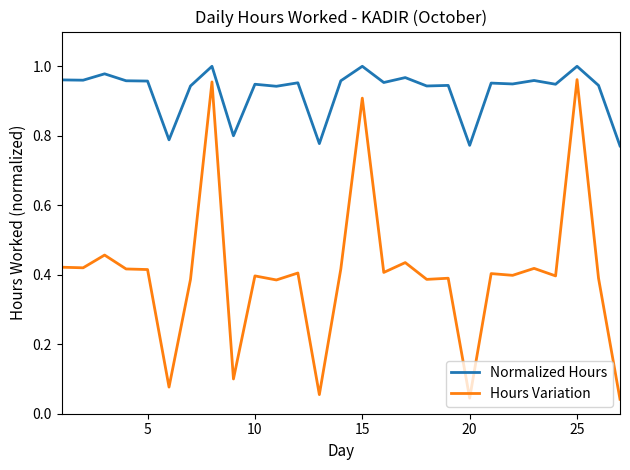

Which series has the widest spread of values?

Hours Variation